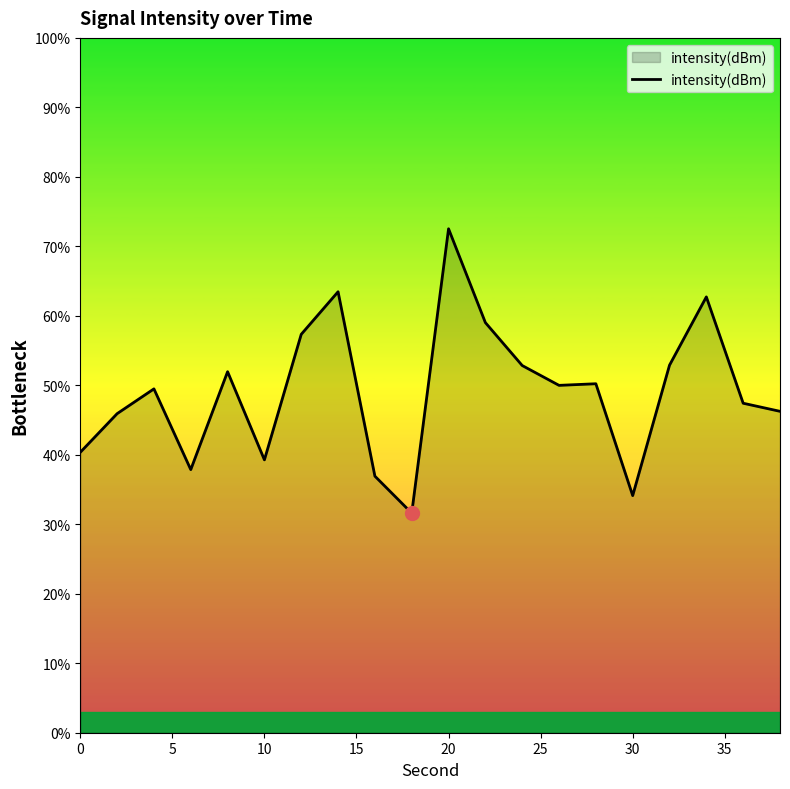

What is the difference between the maximum and minimum values?

40.9